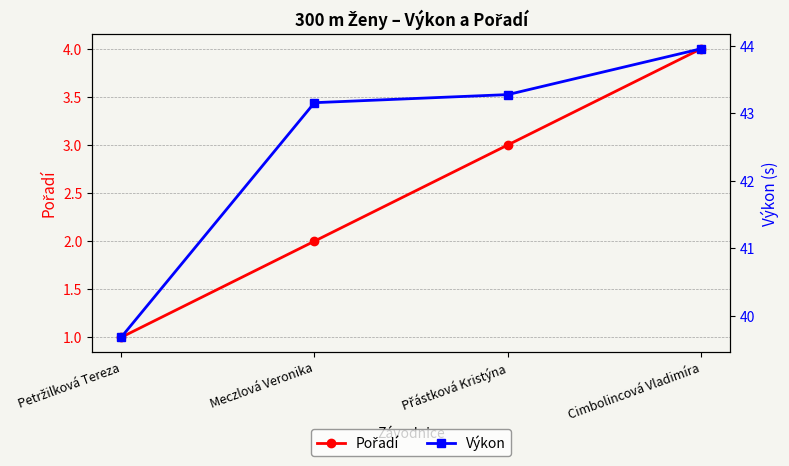

True or false: Výkon has more than 0 points higher than both neighbors.

False